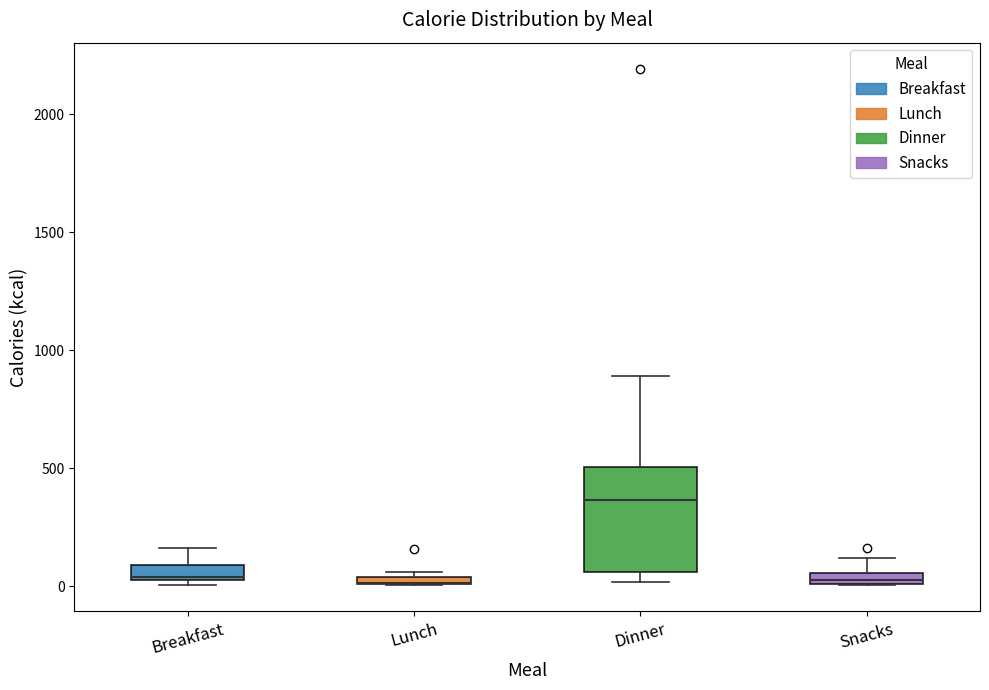

Comparing the boxes themselves (not the whiskers), which one is the tallest?

Dinner